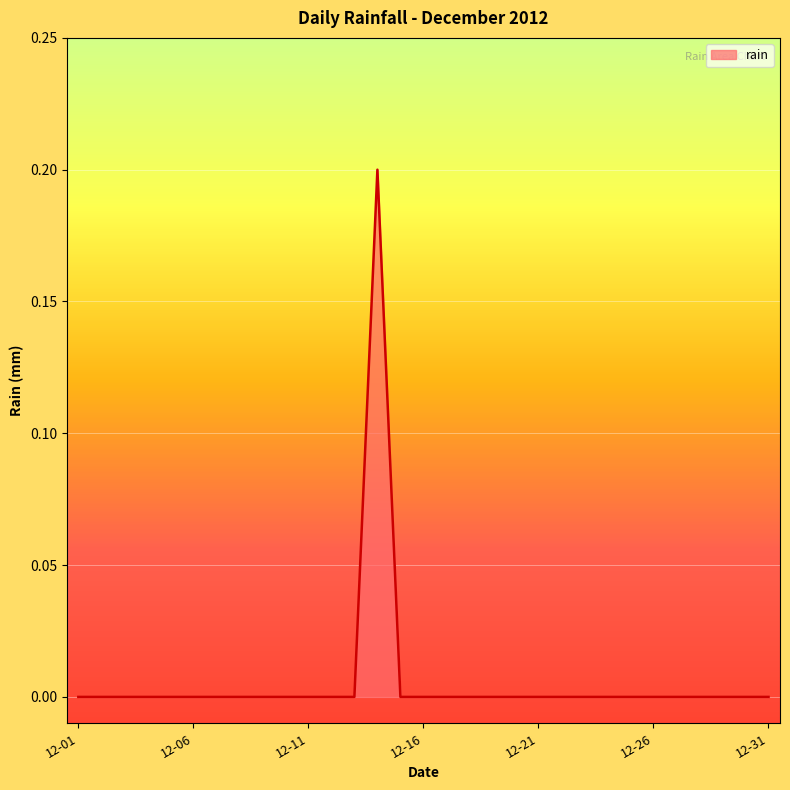

Reading left to right, extract all data points from this chart.

0.0	0.0	0.0	0.0	0.0	0.0	0.0	0.0	0.0	0.0	0.0	0.0	0.0	0.2	0.0	0.0	0.0	0.0	0.0	0.0	0.0	0.0	0.0	0.0	0.0	0.0	0.0	0.0	0.0	0.0	0.0